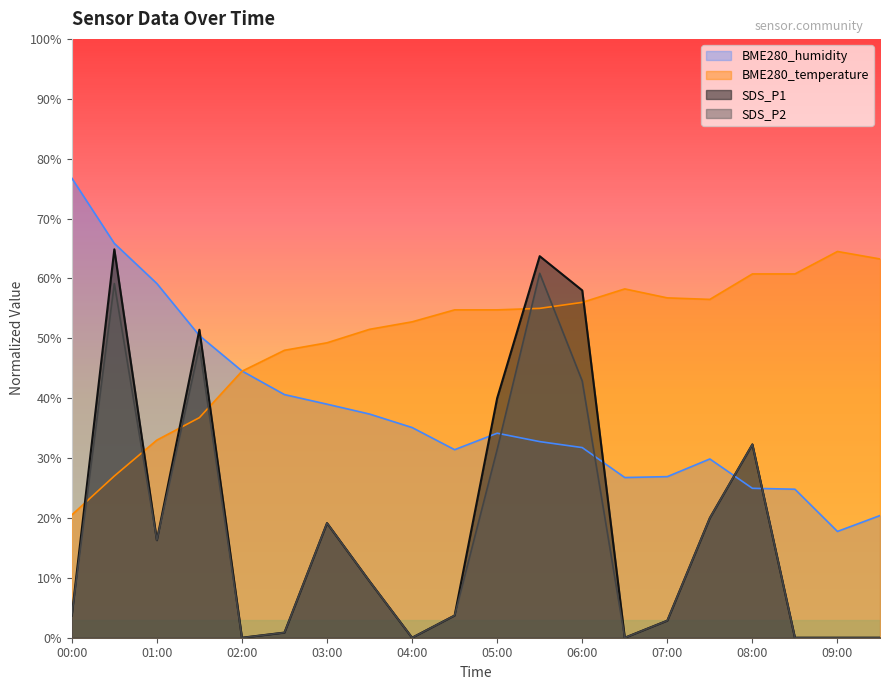

What is the average value of the SDS_P2 series?

17.6